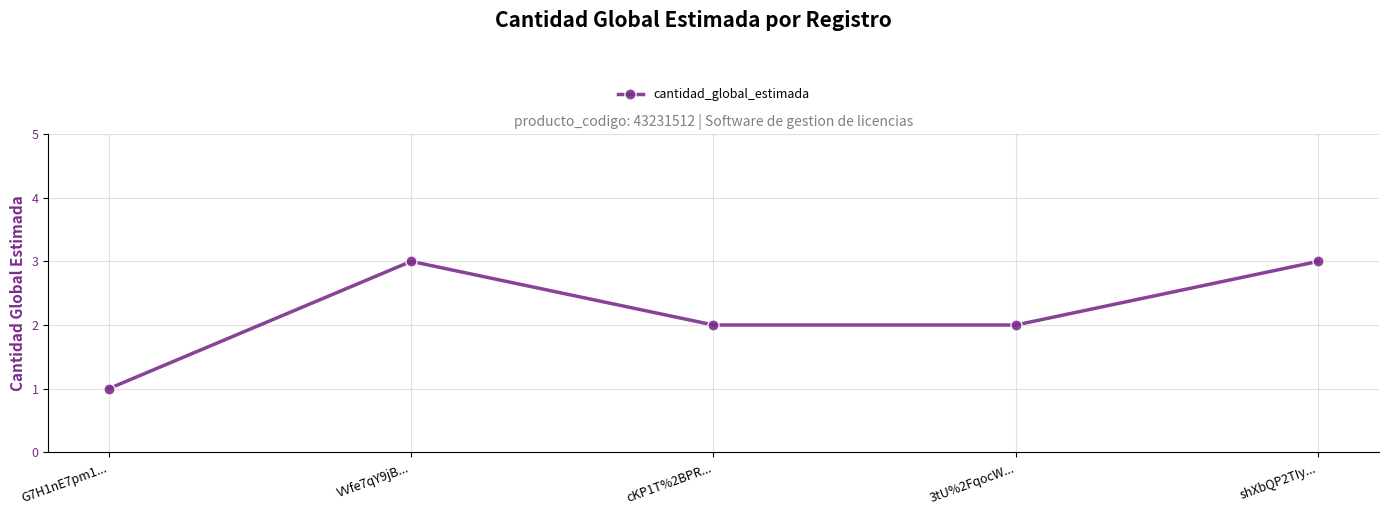

At which category does the data reach its first local peak?

VVfe7qY9jB...